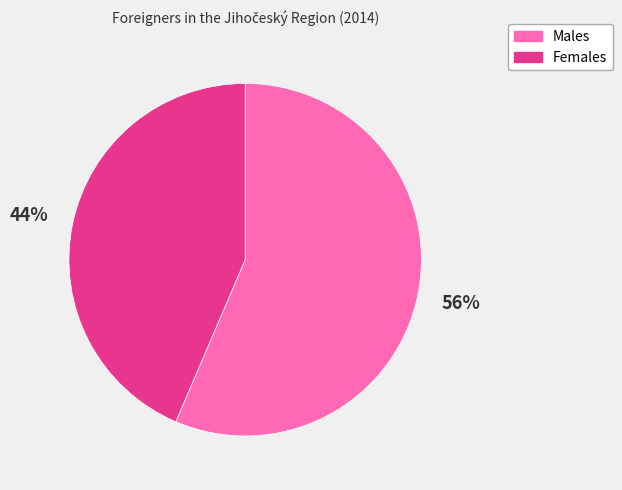

How many segments does this pie chart have?

2